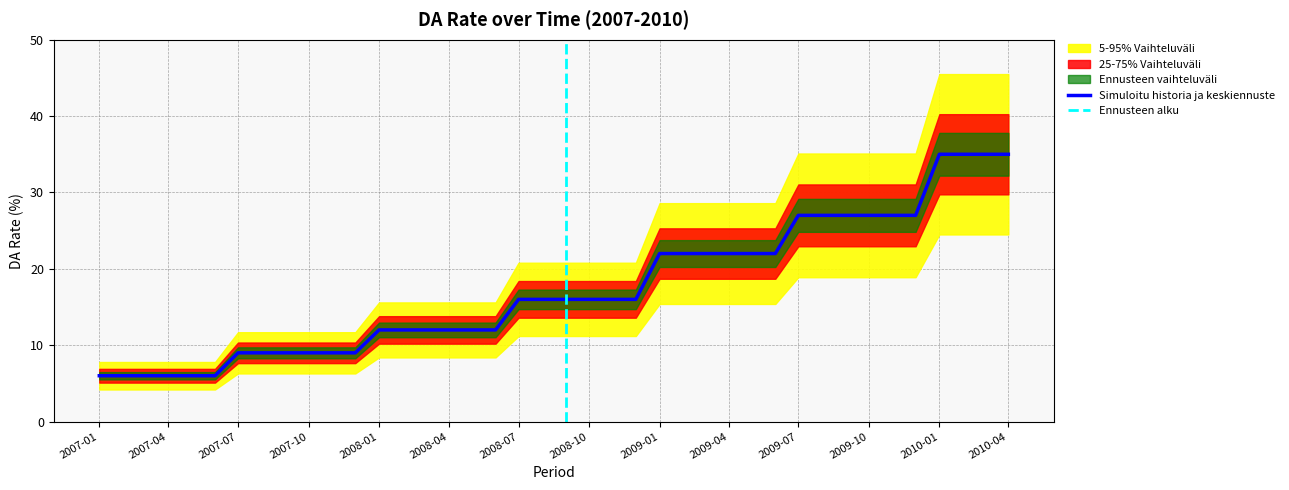

The value at 2010-01 is 35. True or false?

True